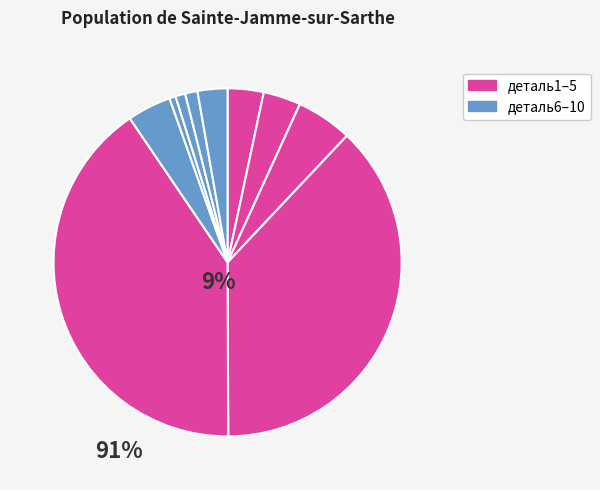

Do деталь10 and деталь2 together represent more than half of the pie?

No